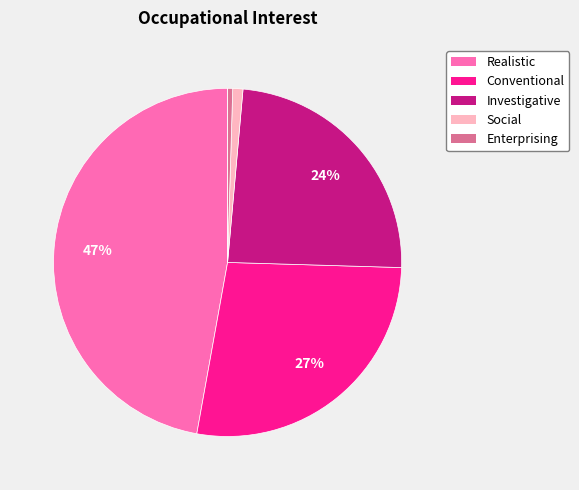

How many segments does this pie chart have?

6